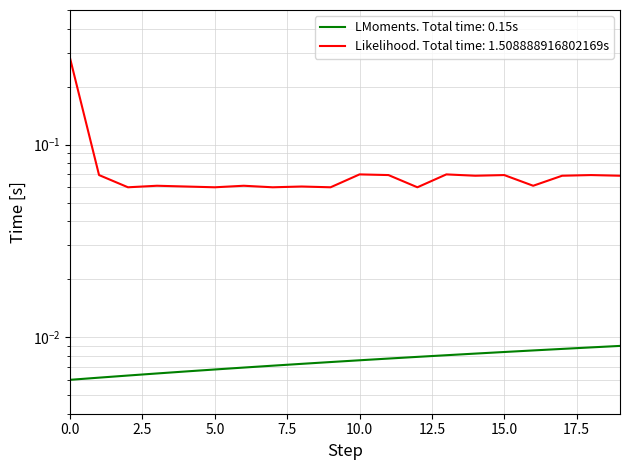

The chart shows a value of 0.0 at 11. True or false?

True